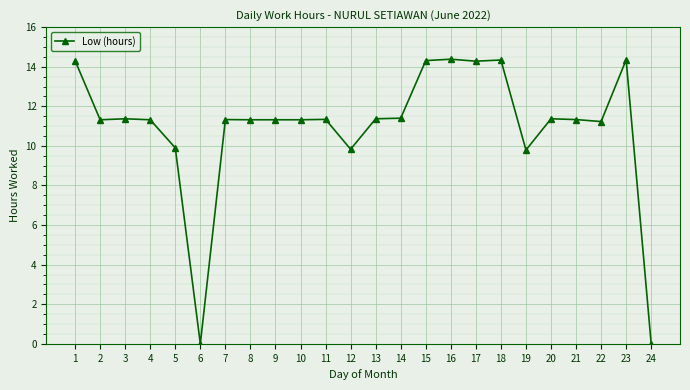

Approximately how many times larger is the value at 2 compared to 13?

1.0